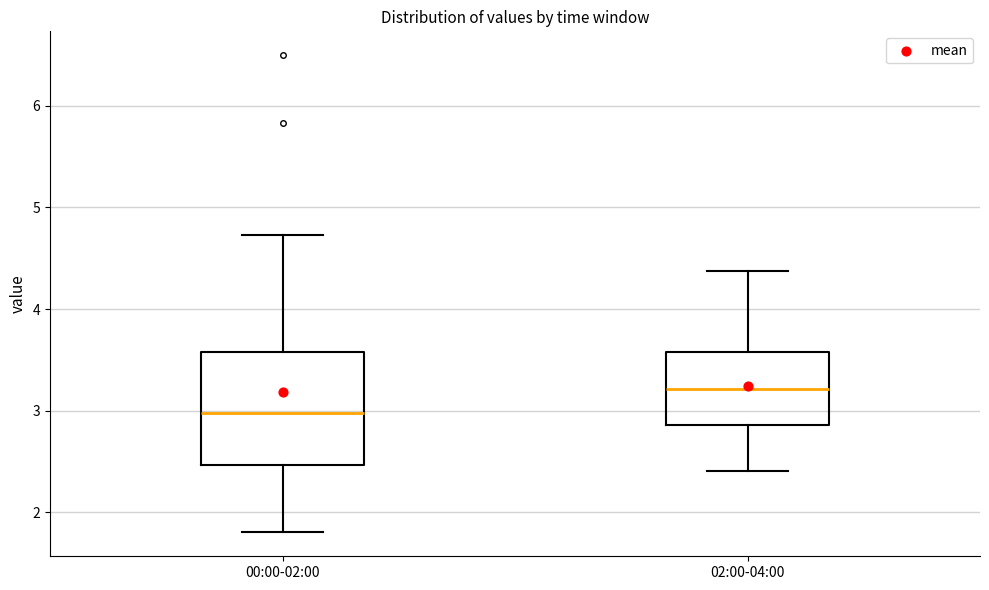

Comparing the boxes themselves (not the whiskers), which one is the tallest?

00:00-02:00